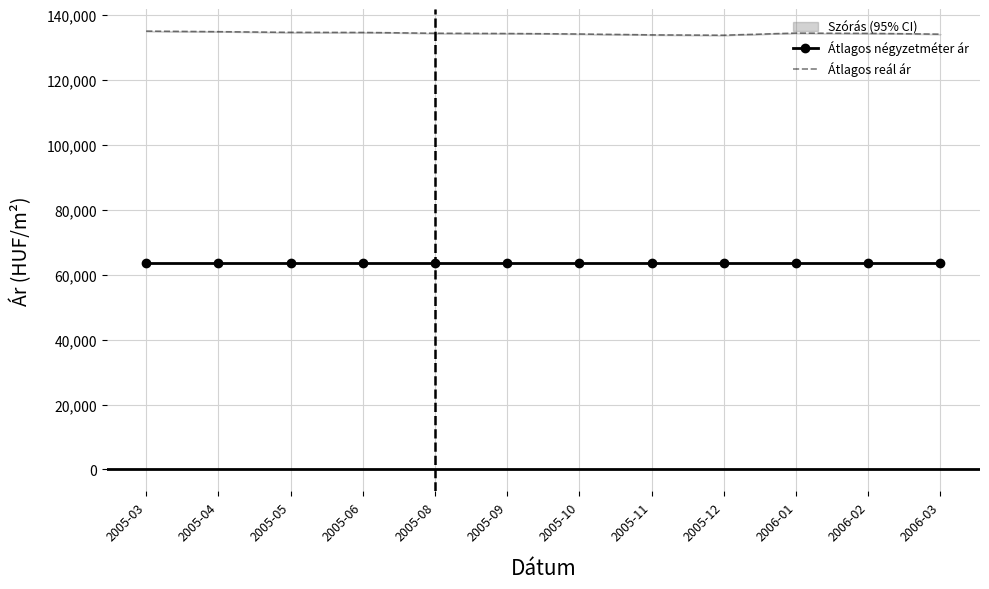

In Átlagos reál ár, how many points are higher than both neighbors (excluding endpoints)?

1